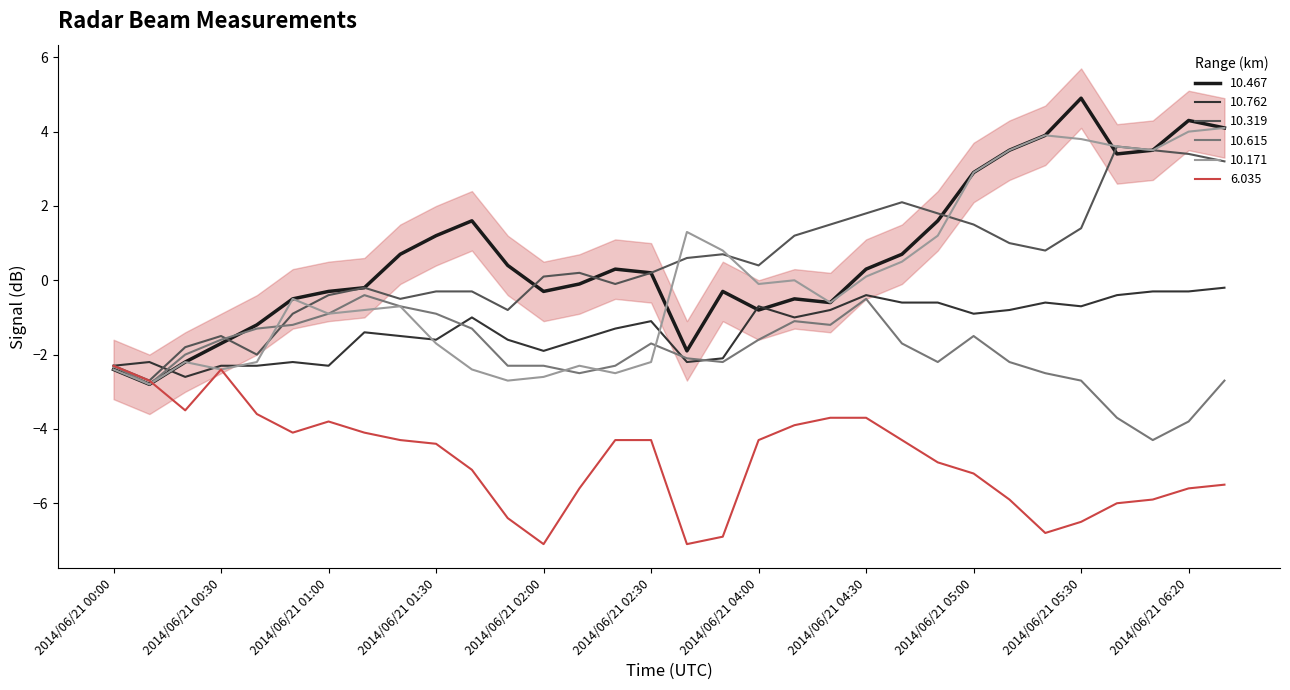

What position from the right is 2014/06/21 01:20?

24